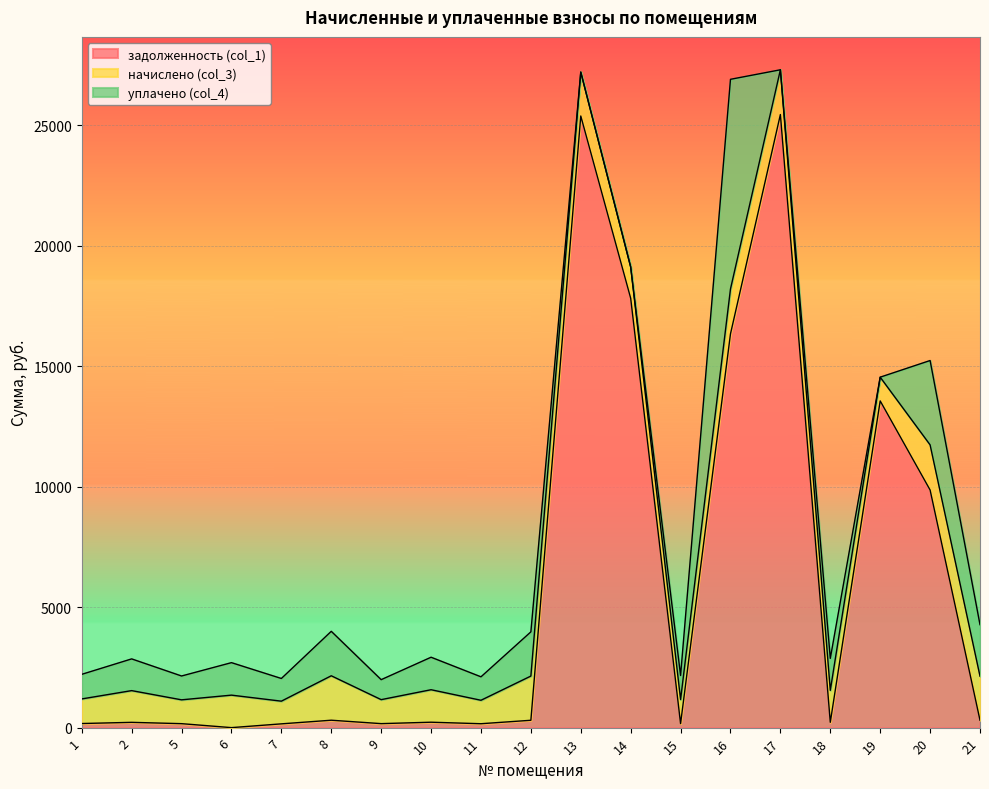

True or false: начислено (col_3) and задолженность (col_1) intersect in this chart.

True